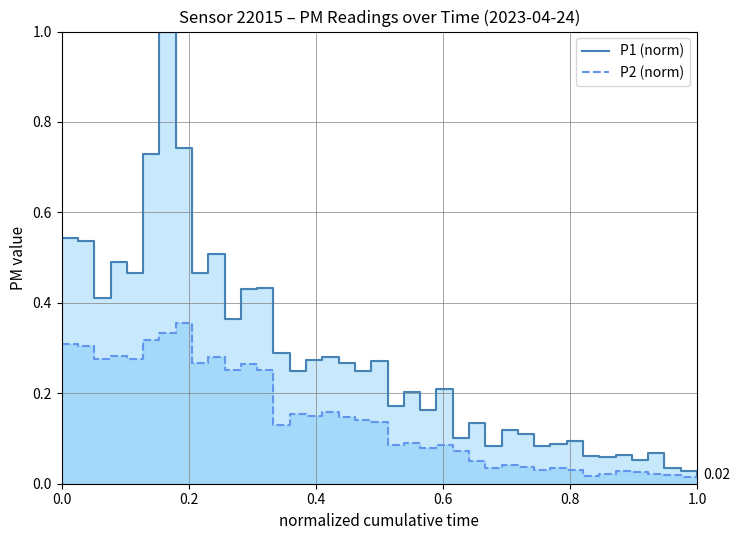

Is it true that P2 (norm) equals 0.6 at 7?

False